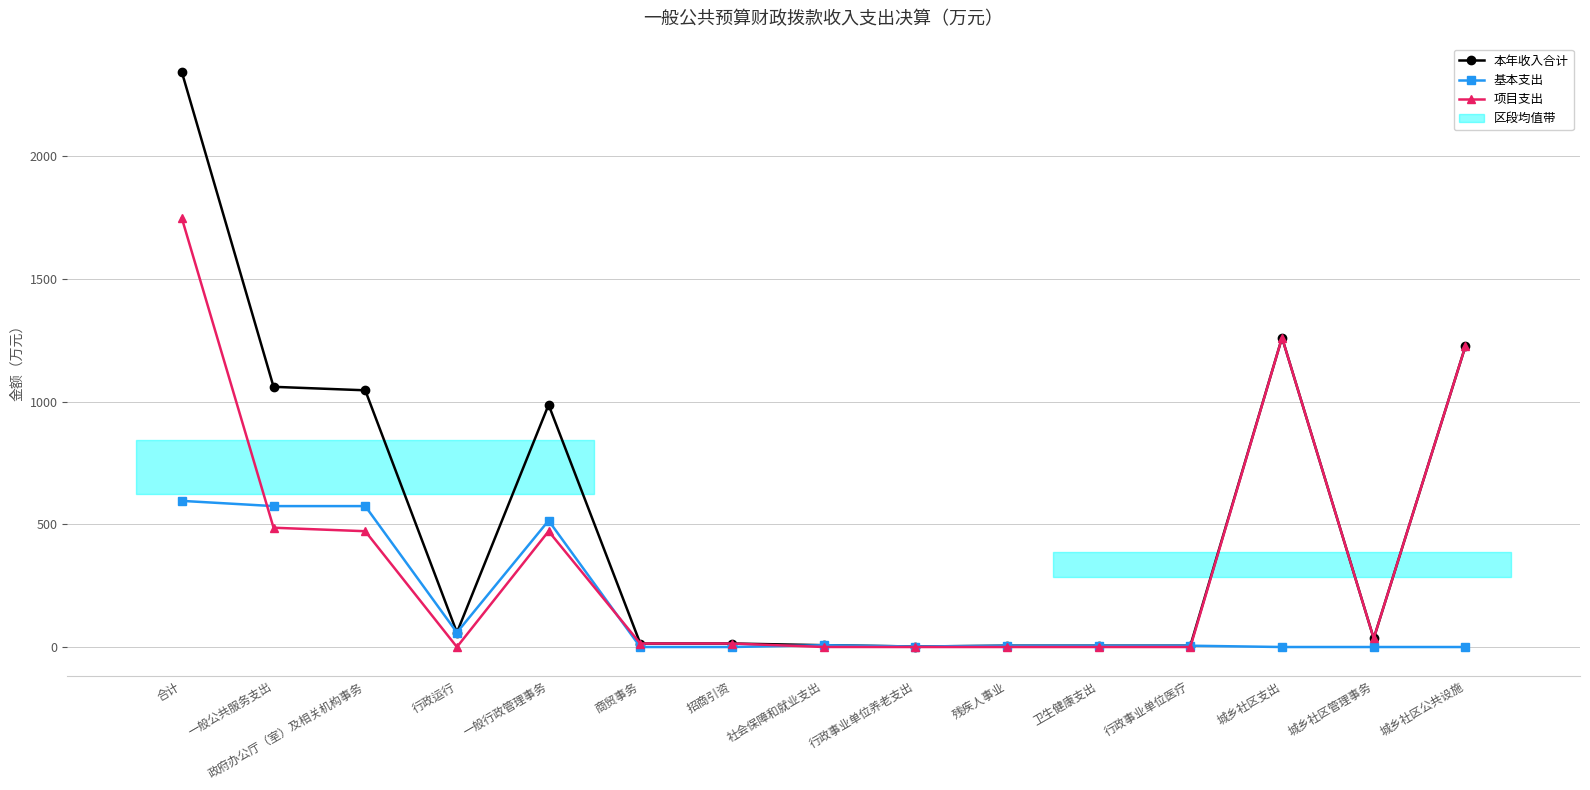

Rank the series by their average value, from lowest to highest.

基本支出, 项目支出, 本年收入合计